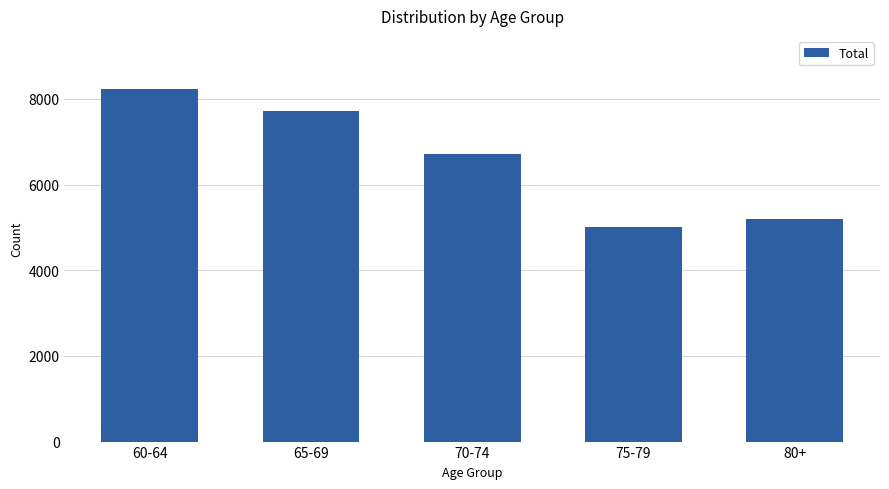

How many series are shown in this chart?

1